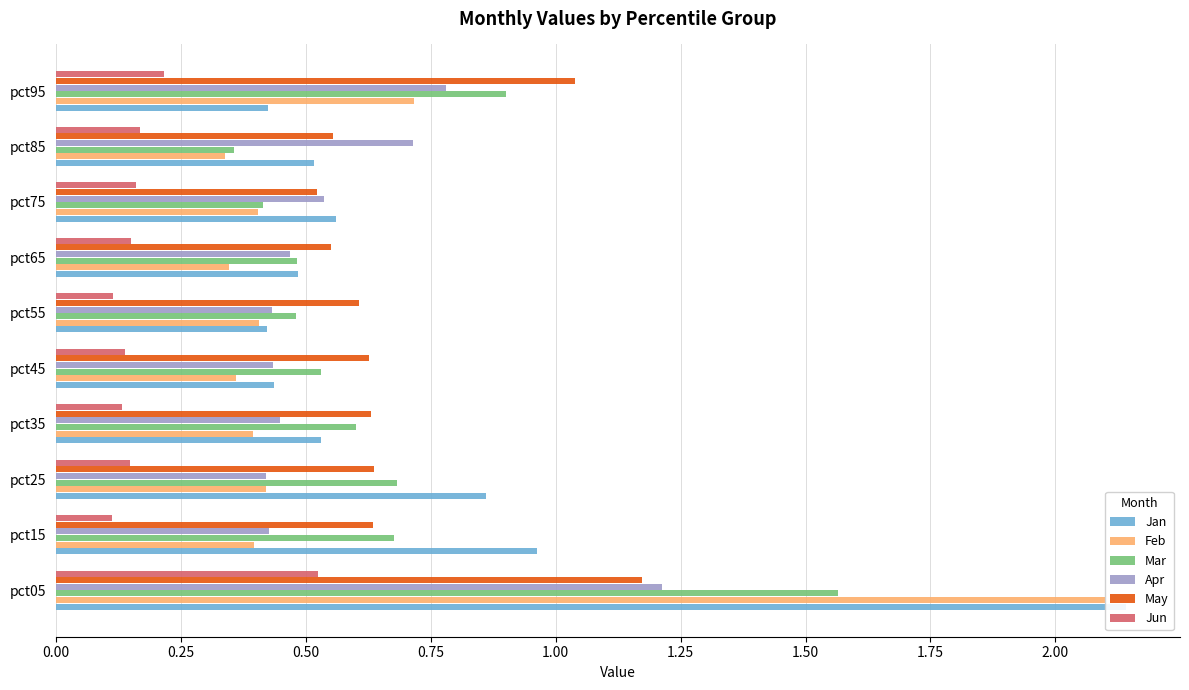

How many bars are there in total?

60